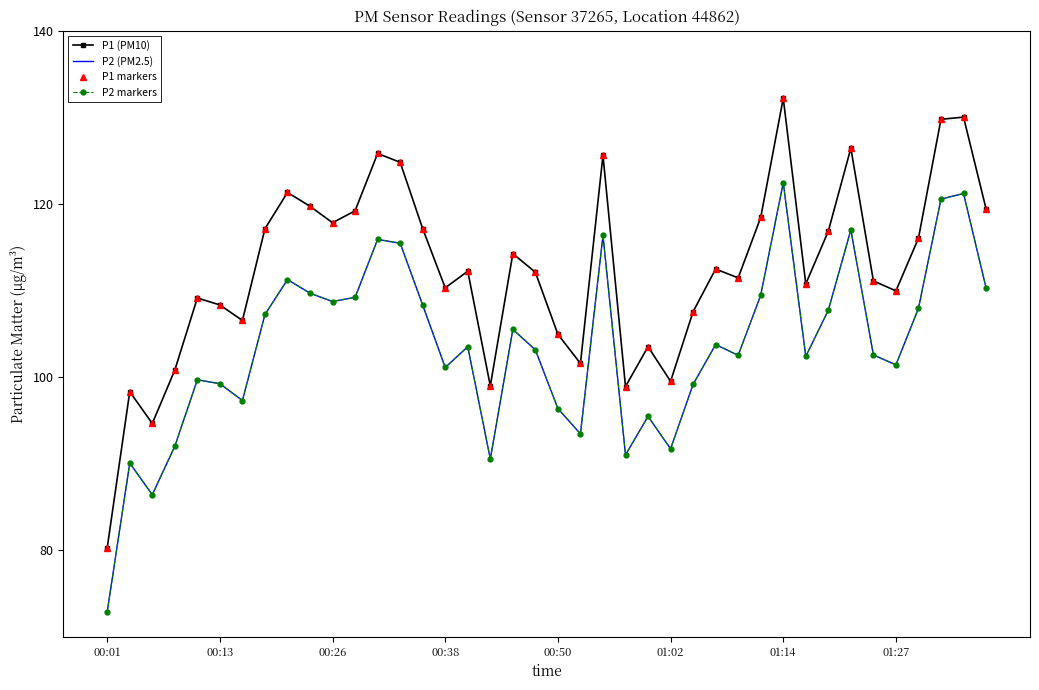

What is the value of the P1 markers point at the 10th from the left?

119.7